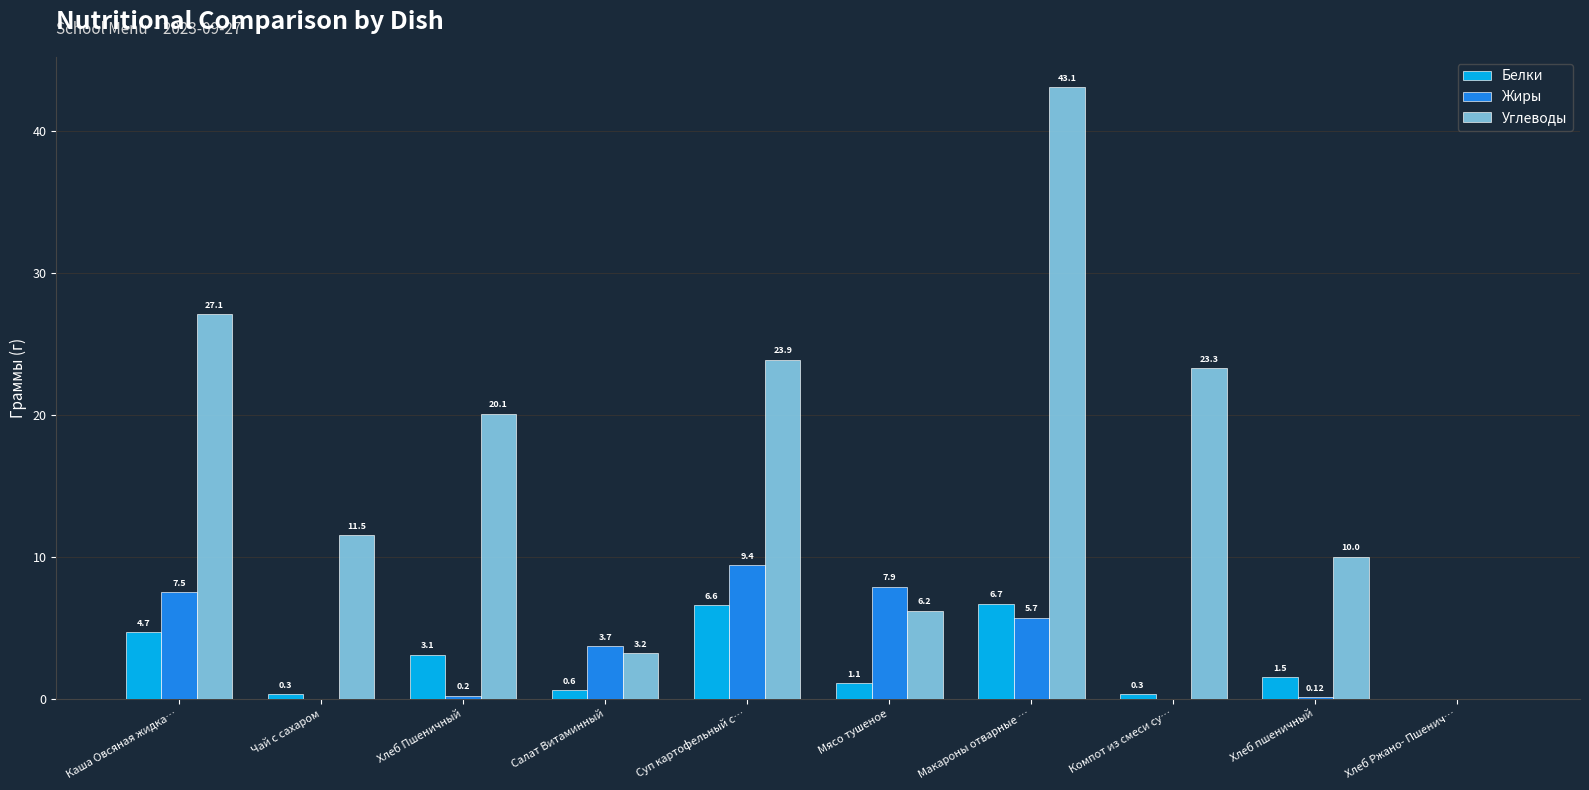

How many positive values does the Белки series have?

9